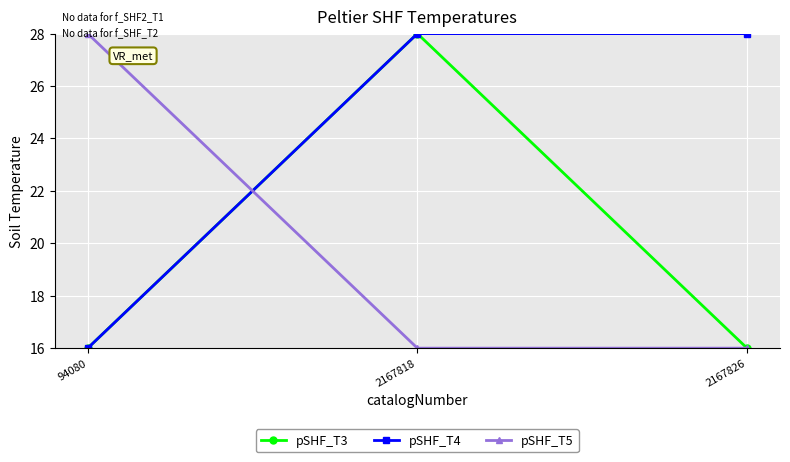

What is the lowest value of the pSHF_T4 series?

16